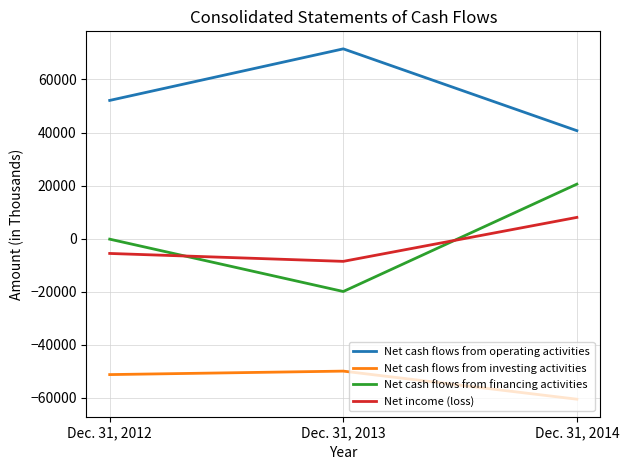

At which label is Net cash flows from financing activities closest to 330?

Dec. 31, 2012